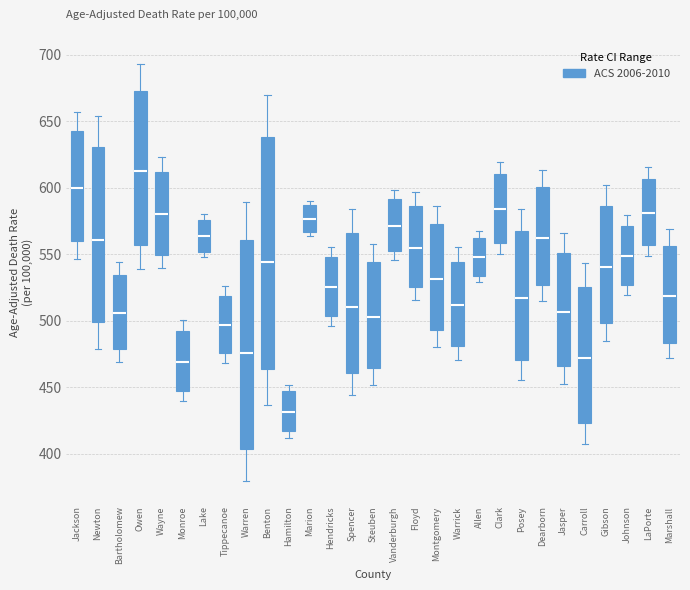

Reading left to right, transcribe this box plot: for each box, give where its median line is, the range the box spans, and where its two whiskers end, as read against the y-axis. The values are not printed on the chart, so give them approximately, as read against the axis.

Jackson: median 600, box 560 to 645, whiskers 545 to 655
Newton: median 560, box 500 to 630, whiskers 480 to 655
Bartholomew: median 505, box 480 to 535, whiskers 470 to 545
Owen: median 610, box 555 to 675, whiskers 540 to 695
Wayne: median 580, box 550 to 610, whiskers 540 to 625
Monroe: median 470, box 445 to 490, whiskers 440 to 500
Lake: median 565, box 550 to 575, whiskers 550 (just below the box's lower edge) to 580
Tippecanoe: median 495, box 475 to 520, whiskers 470 to 525
Warren: median 475, box 405 to 560, whiskers 380 to 590
Benton: median 545, box 465 to 640, whiskers 435 to 670
Hamilton: median 430, box 415 to 445, whiskers 410 to 450
Marion: median 575, box 565 to 585, whiskers 565 (just below the box's lower edge) to 590
Hendricks: median 525, box 505 to 550, whiskers 495 to 555
Spencer: median 510, box 460 to 565, whiskers 445 to 585
Steuben: median 505, box 465 to 545, whiskers 450 to 560
Vanderburgh: median 570, box 550 to 590, whiskers 545 to 600
Floyd: median 555, box 525 to 585, whiskers 515 to 595
Montgomery: median 530, box 495 to 575, whiskers 480 to 585
Warrick: median 510, box 480 to 545, whiskers 470 to 555
Allen: median 550, box 535 to 565, whiskers 530 to 565 (just above the box's upper edge)
Clark: median 585, box 560 to 610, whiskers 550 to 620
Posey: median 515, box 470 to 565, whiskers 455 to 585
Dearborn: median 560, box 525 to 600, whiskers 515 to 615
Jasper: median 505, box 465 to 550, whiskers 455 to 565
Carroll: median 470, box 425 to 525, whiskers 405 to 545
Gibson: median 540, box 500 to 585, whiskers 485 to 600
Johnson: median 550, box 525 to 570, whiskers 520 to 580
LaPorte: median 580, box 555 to 605, whiskers 550 to 615
Marshall: median 520, box 485 to 555, whiskers 470 to 570